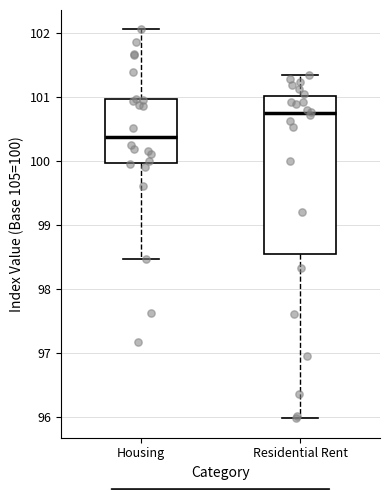

Reading left to right, transcribe this box plot: for each box, give where its median line is, the range the box spans, and where its two whiskers end, as read against the y-axis. The values are not printed on the chart, so give them approximately, as read against the axis.

Housing: median 100.4, box 100.0 to 101.0, whiskers 98.5 to 102.1
Residential Rent: median 100.7, box 98.5 to 101.0, whiskers 96.0 to 101.3